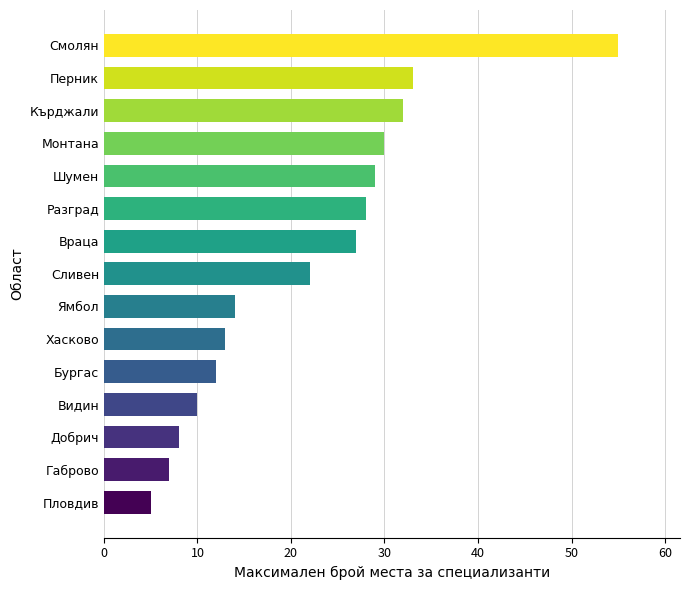

How many data points does each series have?

15